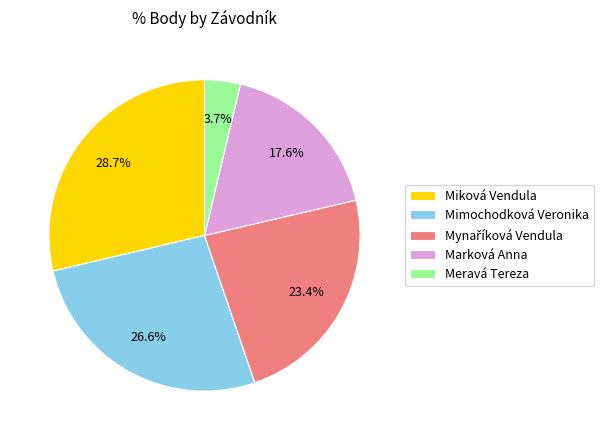

Which slice is the smallest?

Meravá Tereza